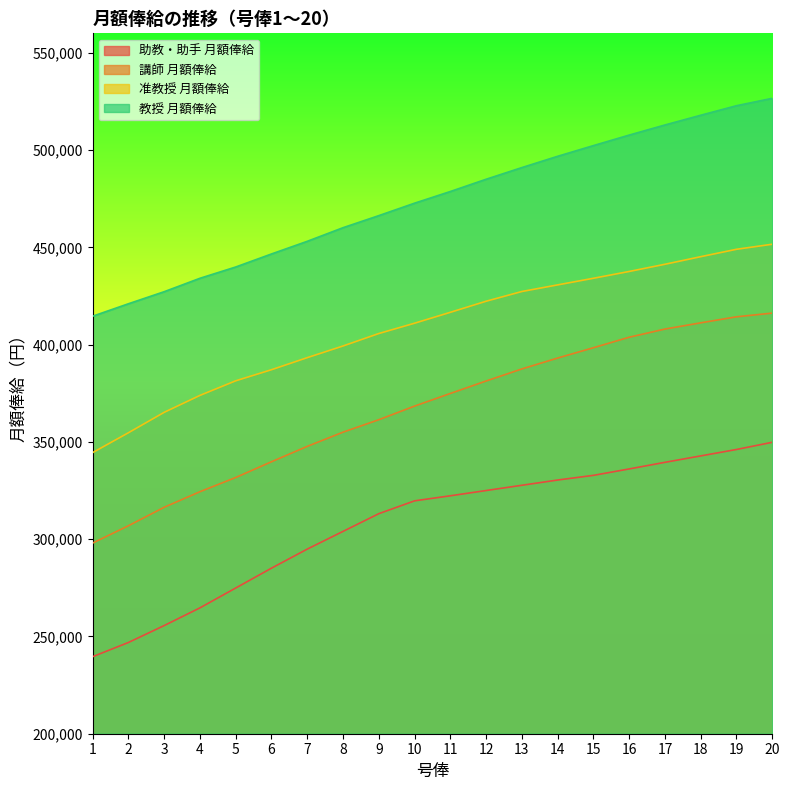

How many lines are shown in the chart?

4